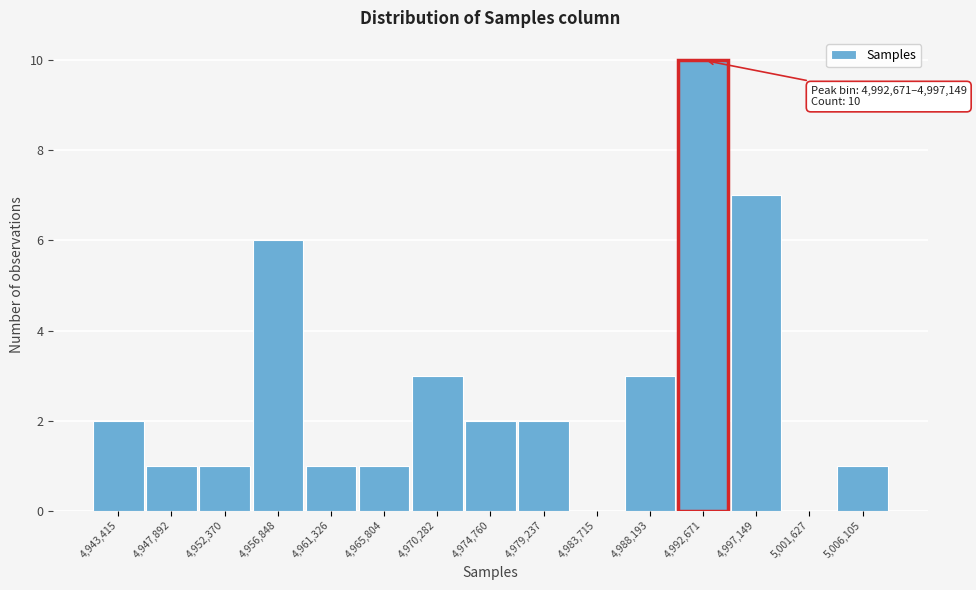

Reading left to right, what are all the values shown in this chart?

4,943,415=2	4,947,892=1	4,952,370=1	4,956,848=6	4,961,326=1	4,965,804=1	4,970,282=3	4,974,760=2	4,979,237=2	4,983,715=0	4,988,193=3	4,992,671=10	4,997,149=7	5,001,627=0	5,006,105=1